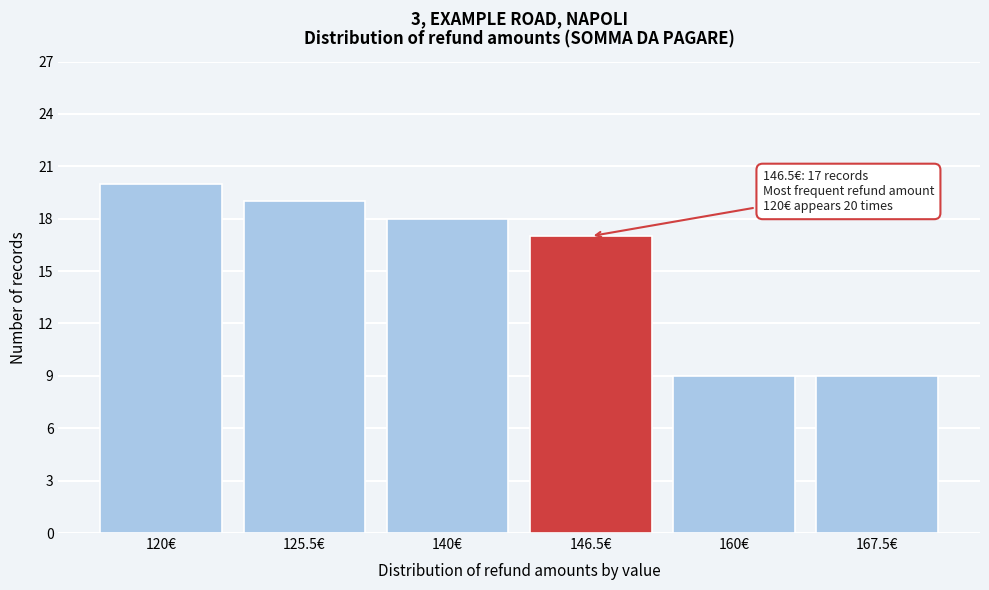

Reading right to left, extract all data points from this chart.

9	9	17	18	19	20